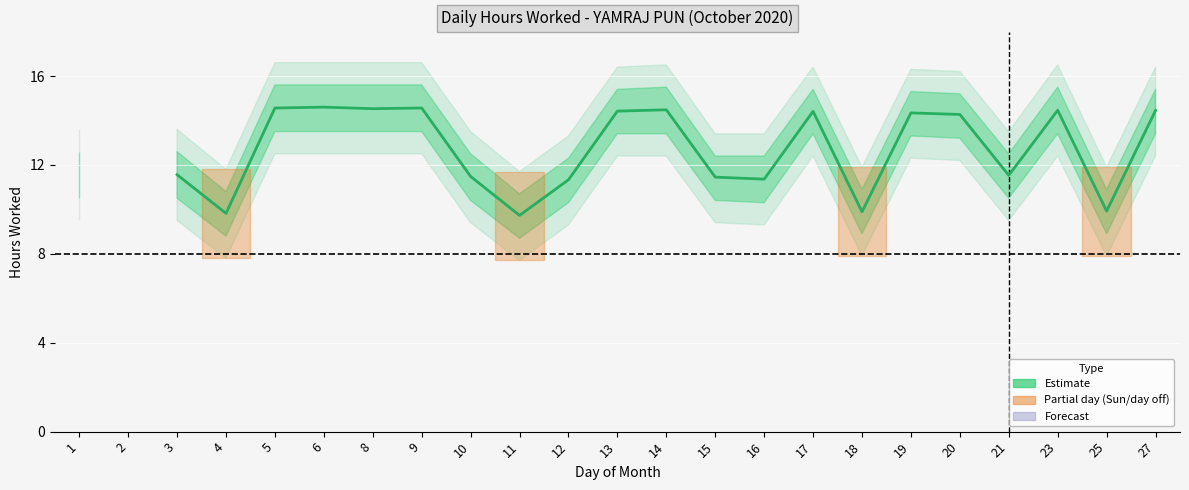

How many lines are shown in the chart?

1